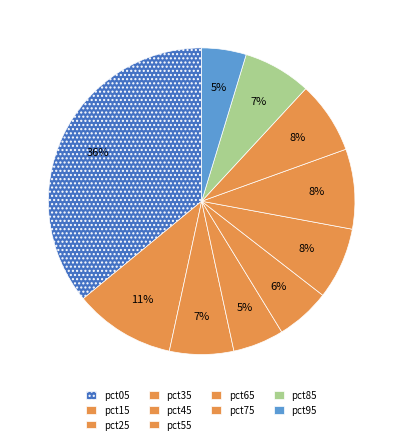

The pct45 slice represents 1% of the pie. True or false?

False